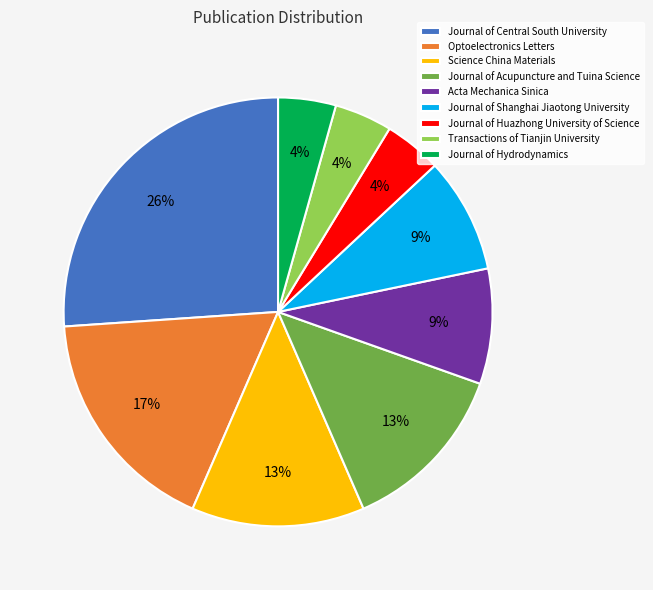

The Journal of Huazhong University of Science slice represents 4% of the pie. True or false?

True